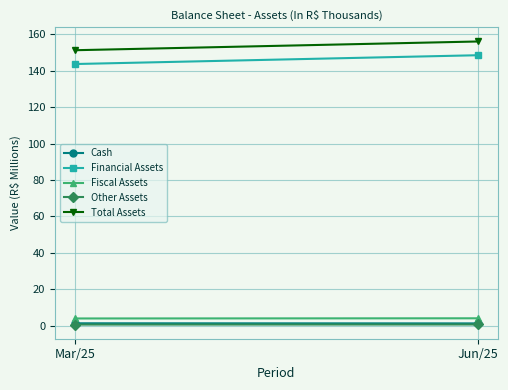

List the labels in order of Cash value, smallest first.

Jun/25, Mar/25